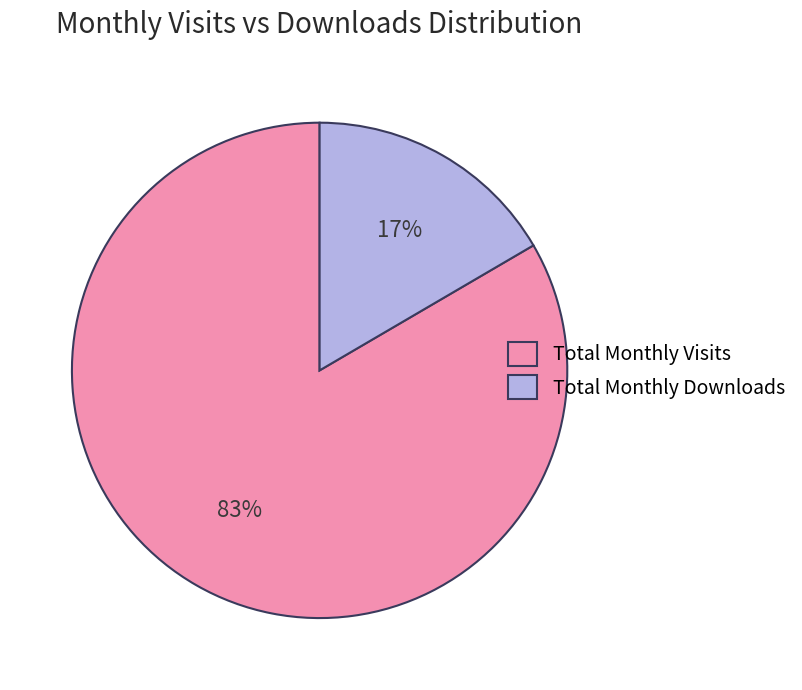

Which category accounts for the majority?

Total Monthly Visits